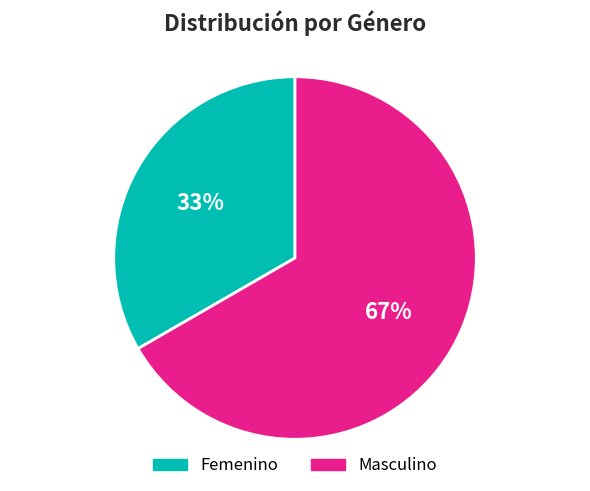

To the nearest percent, what portion does Femenino represent?

33%